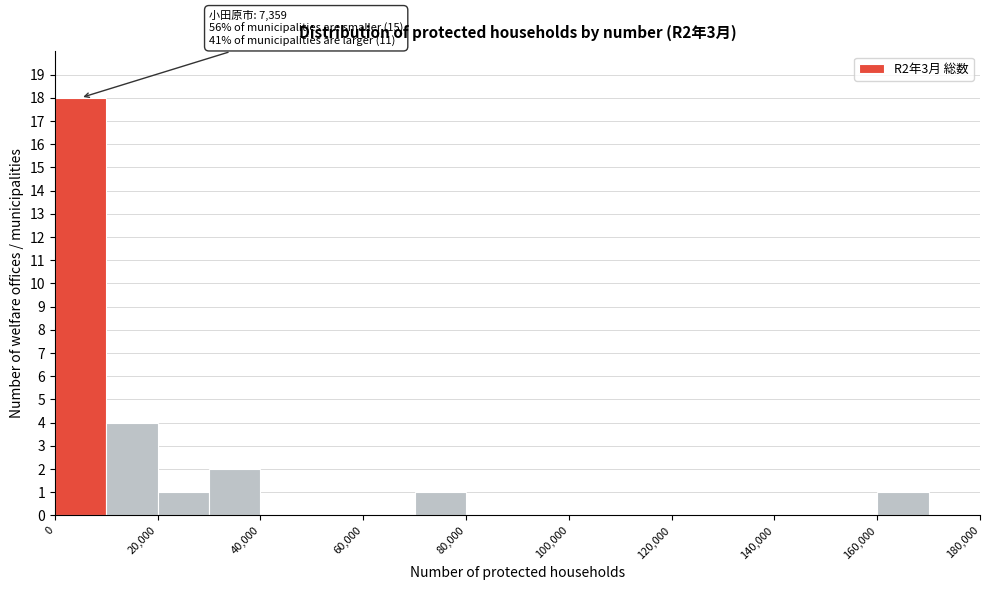

Which range on the x-axis has the tallest bar?

0 to 10000